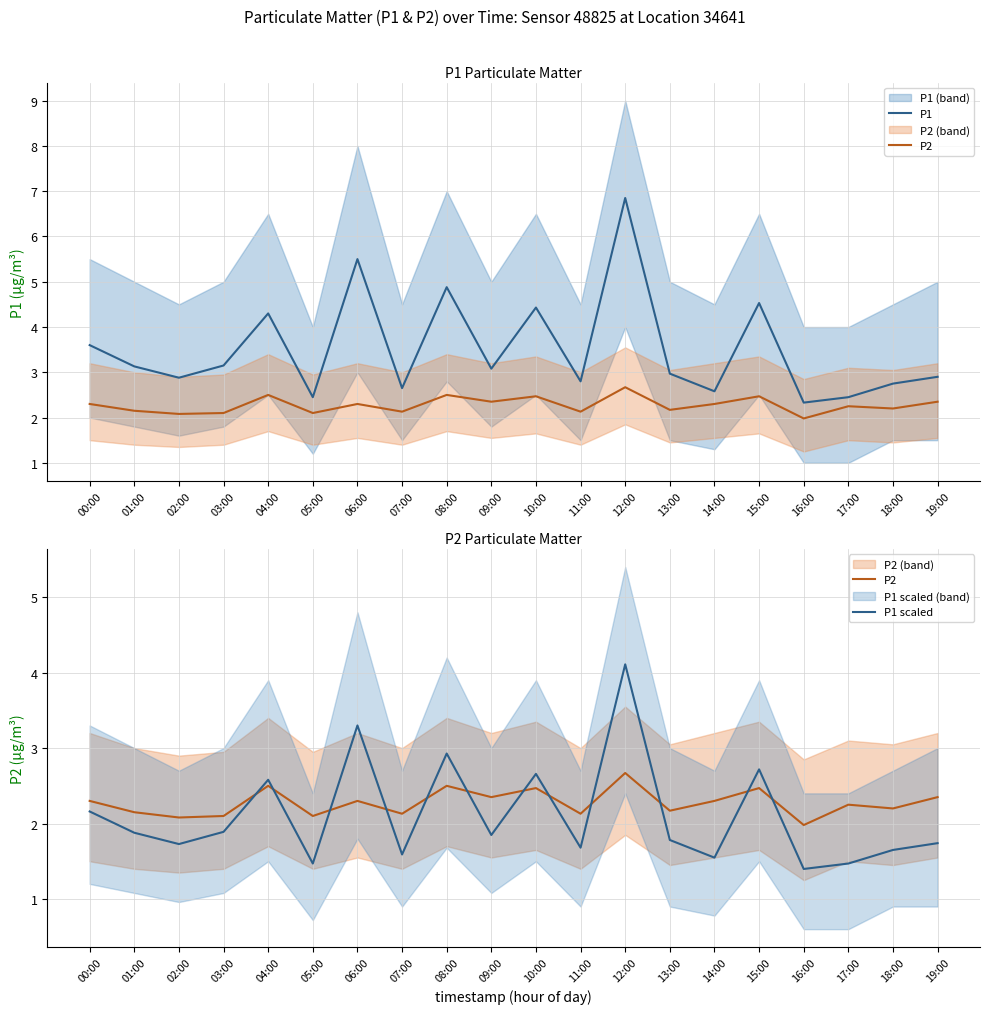

Reading left to right, list all the values displayed in this chart.

P1: 3.6	3.1	2.9	3.1	4.3	2.5	5.5	2.6	4.9	3.1	4.4	2.8	6.8	3.0	2.6	4.5	2.3	2.5	2.8	2.9
P2: 2.3	2.1	2.1	2.1	2.5	2.1	2.3	2.1	2.5	2.4	2.5	2.1	2.7	2.2	2.3	2.5	2.0	2.2	2.2	2.4
P1 scaled: 2.2	1.9	1.7	1.9	2.6	1.5	3.3	1.6	2.9	1.8	2.7	1.7	4.1	1.8	1.5	2.7	1.4	1.5	1.6	1.7